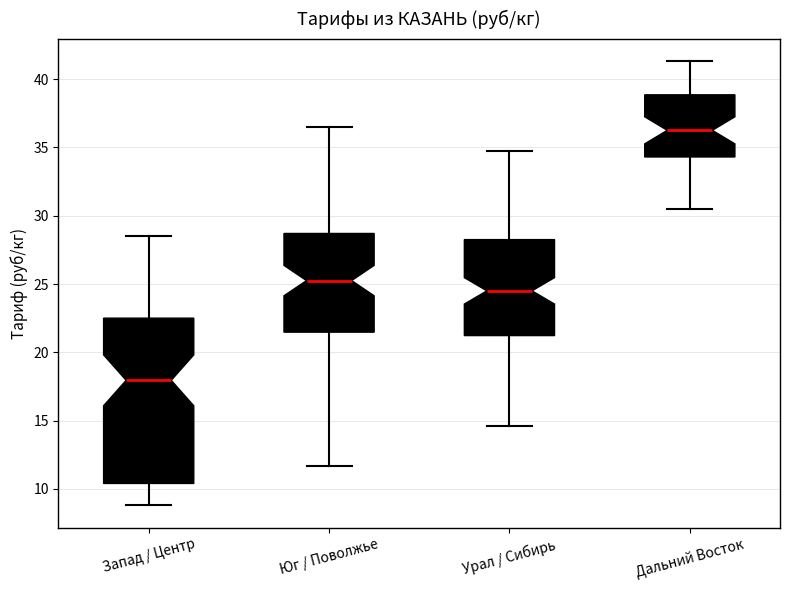

Reading left to right, transcribe this box plot: for each box, give where its median line is, the range the box spans, and where its two whiskers end, as read against the y-axis. The values are not printed on the chart, so give them approximately, as read against the axis.

Запад / Центр: median 18.0, box 10.5 to 22.5, whiskers 9.0 to 28.5
Юг / Поволжье: median 25.5, box 21.5 to 28.5, whiskers 11.5 to 36.5
Урал / Сибирь: median 24.5, box 21.0 to 28.5, whiskers 14.5 to 34.5
Дальний Восток: median 36.5, box 34.5 to 39.0, whiskers 30.5 to 41.5